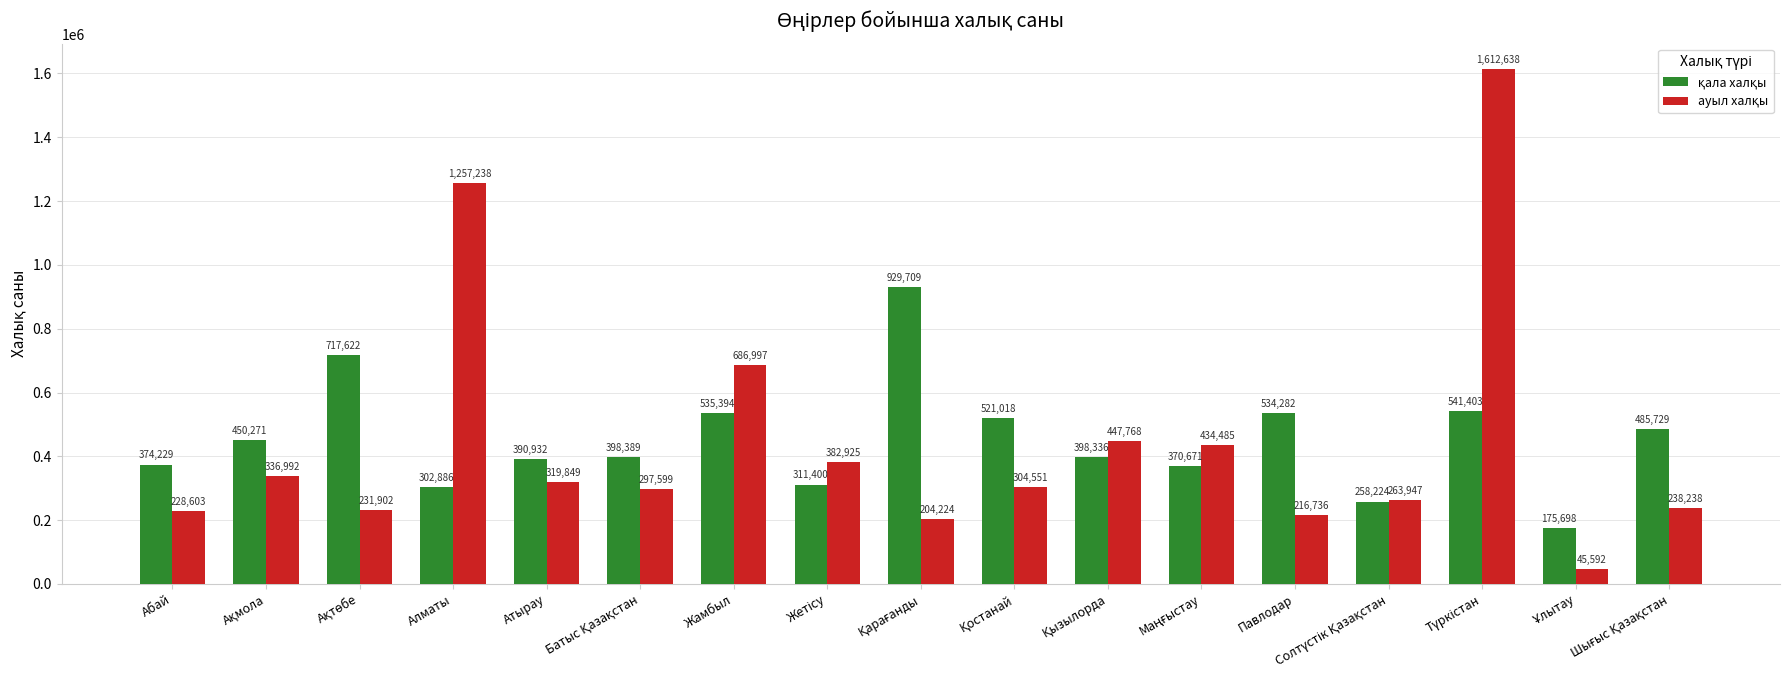

What is the minimum value shown in the chart?

45592